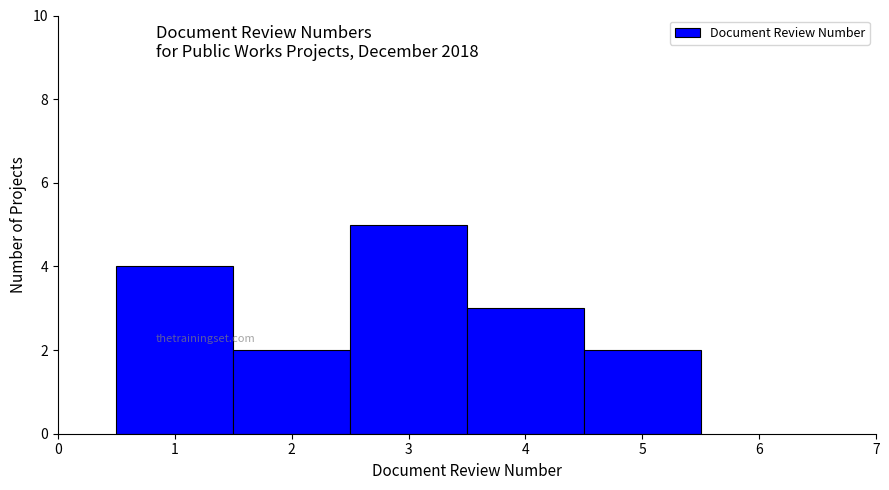

Reading left to right, transcribe this chart: for each bar, give the range it covers on the x-axis and its height. The values are not printed on the chart, so give them approximately, as read against the axis.

0.5 to 1.5: 4
1.5 to 2.5: 2
2.5 to 3.5: 5
3.5 to 4.5: 3
4.5 to 5.5: 2